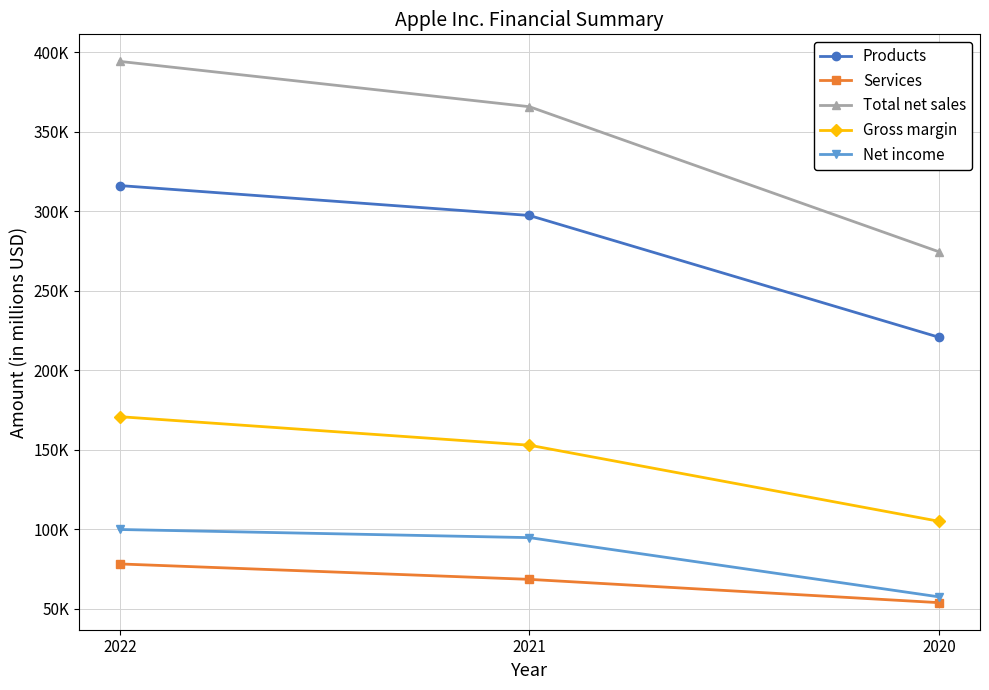

At how many categories does at least one series exceed 89839?

3